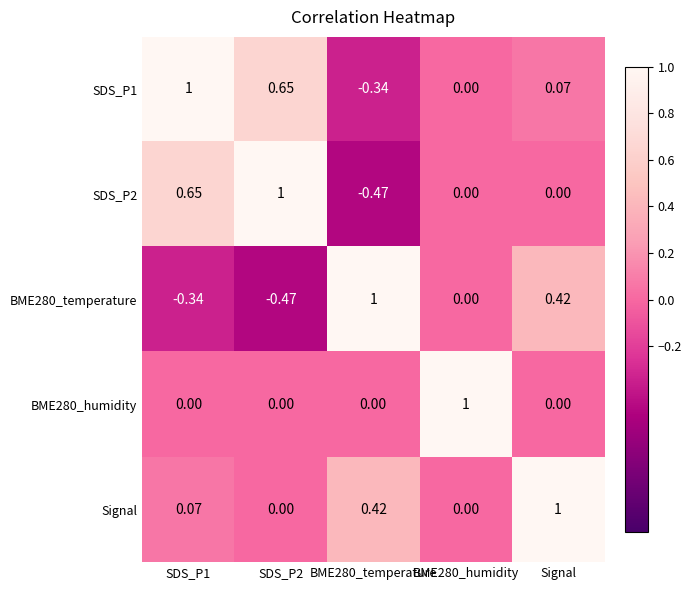

Which series has the largest total across all categories?

Signal